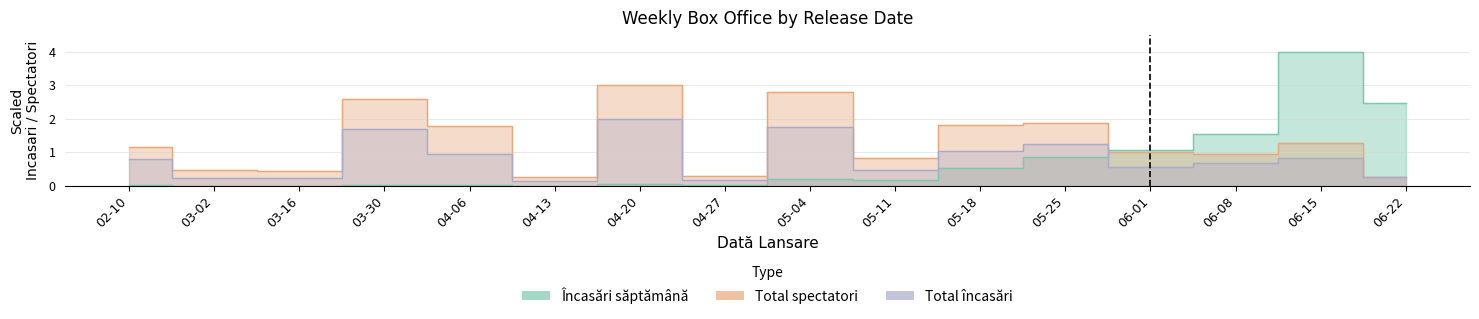

True or false: Total spectatori has more than 0 interior local peaks.

True